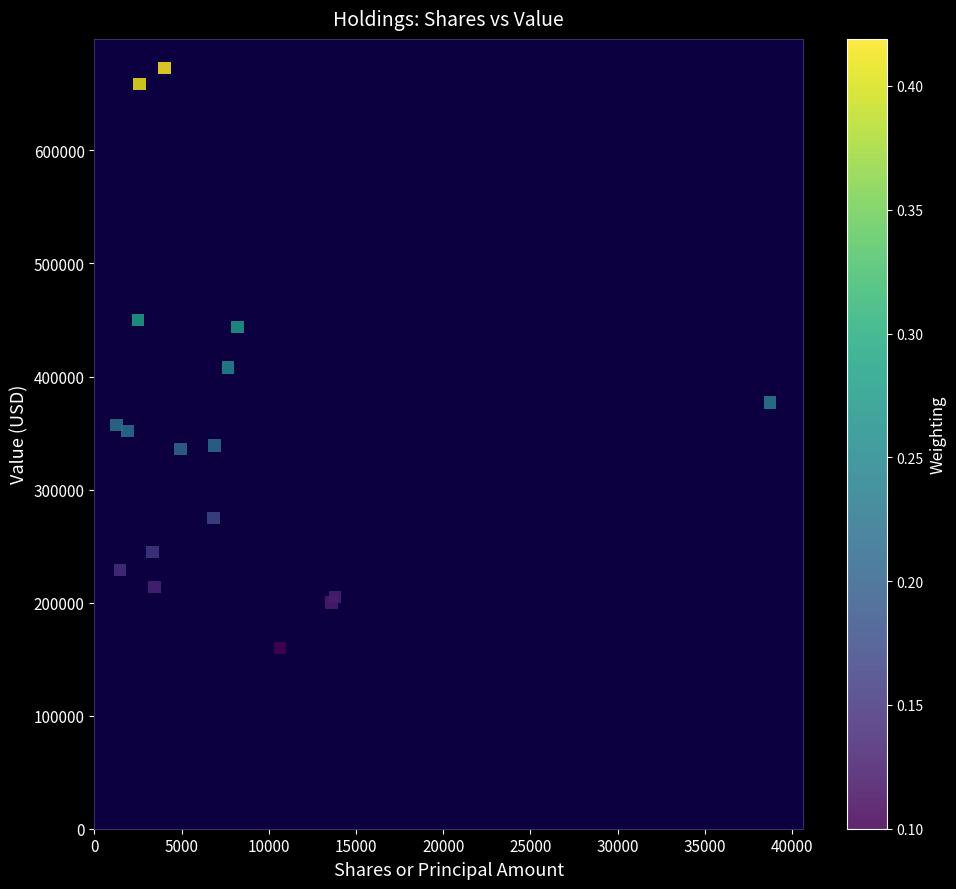

What Y value in the scatter plot is closest to 416500?

408000